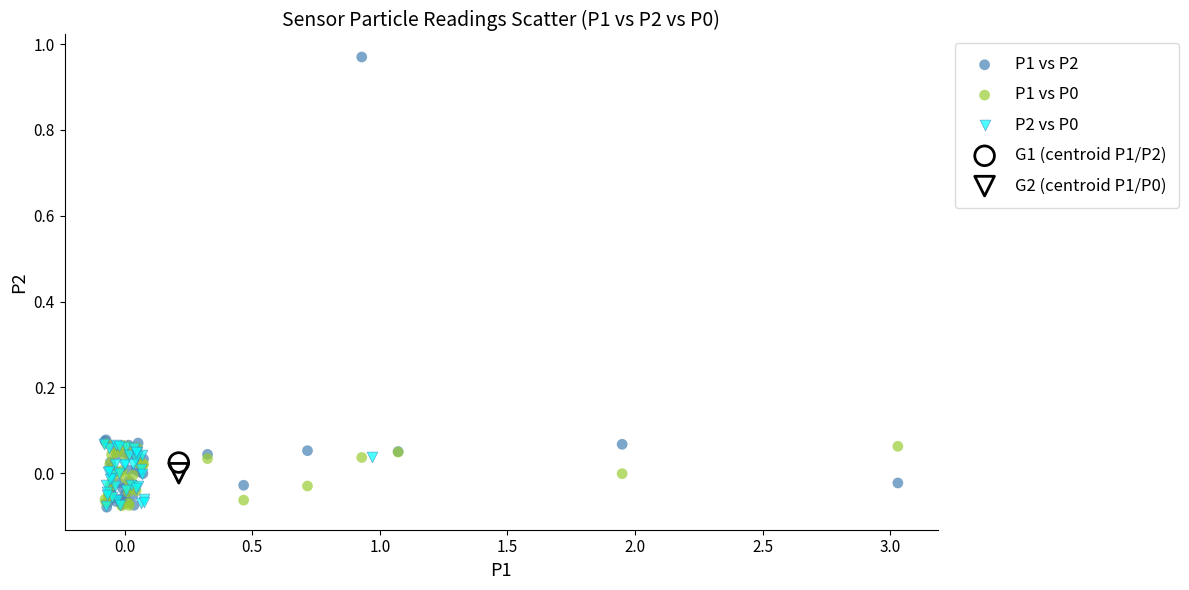

Which series contains the highest Y value?

P1 vs P2